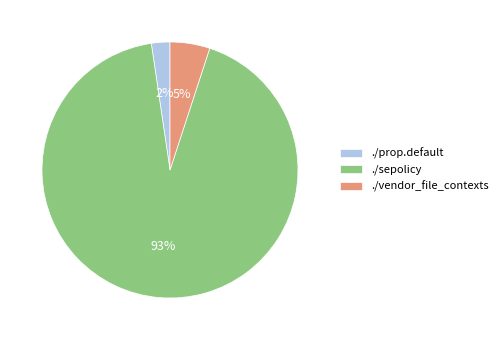

How many slices are in this pie chart?

3